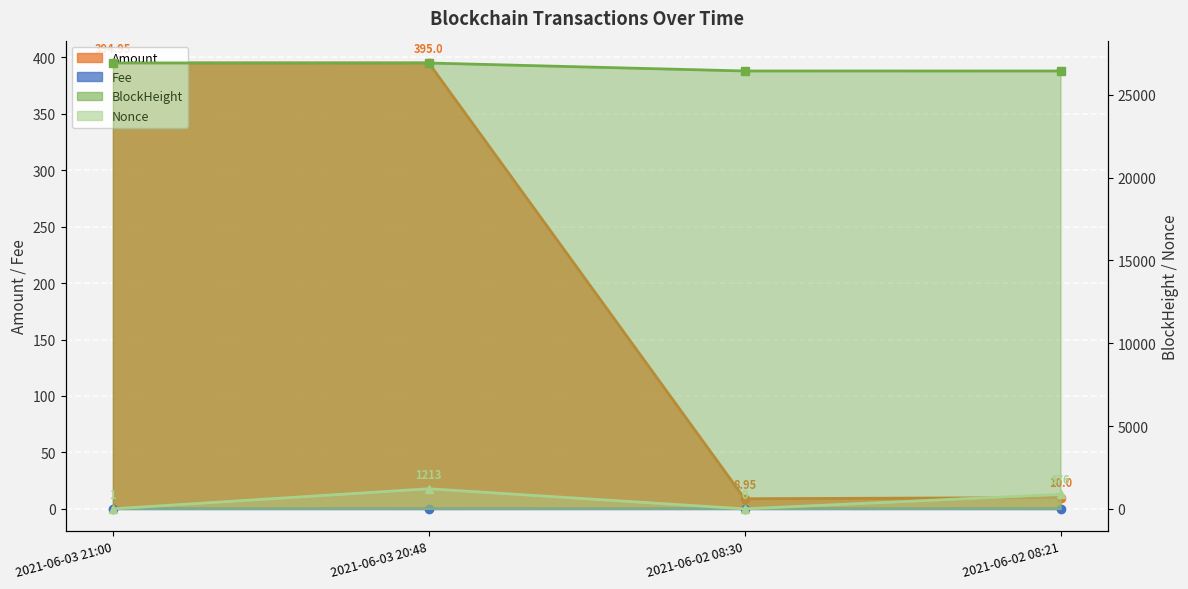

Which series changed the most between 2021-06-03 20:48 and 2021-06-02 08:21?

BlockHeight